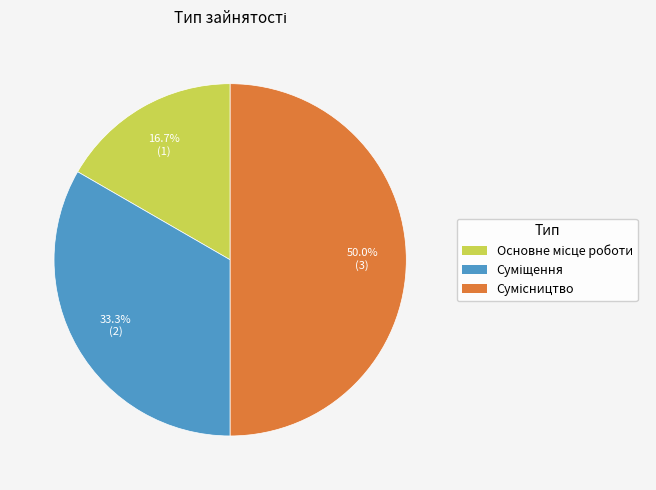

Count the number of slices in the pie.

3